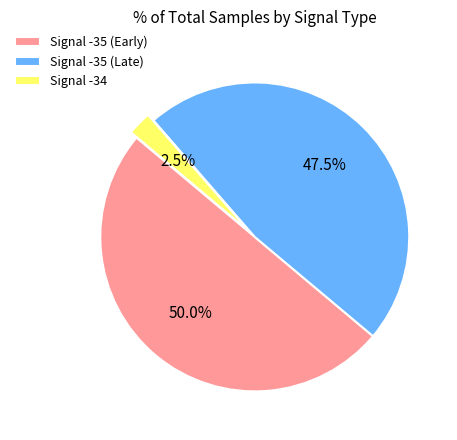

Rank the categories by value from highest to lowest.

Signal -35 (Early), Signal -35 (Late), Signal -34